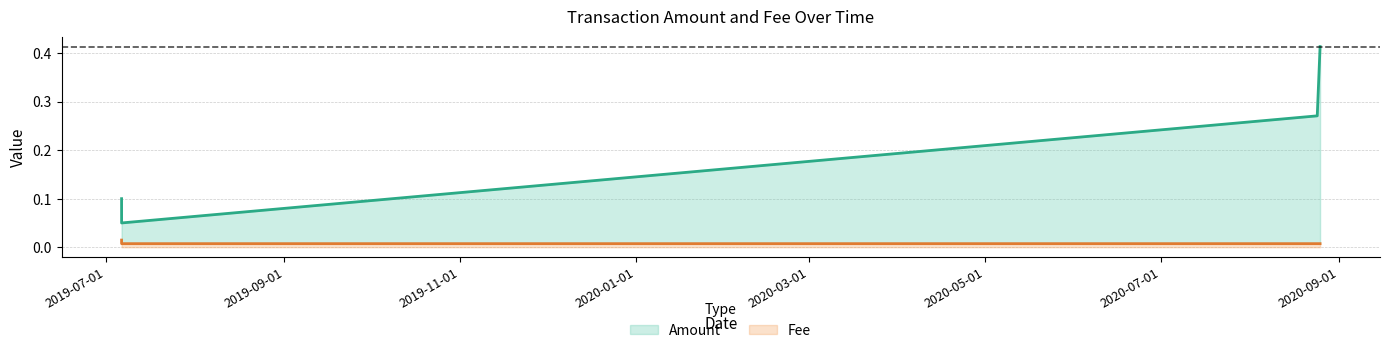

At which category does Amount reach its first local valley?

2019-07-06 12:31:06